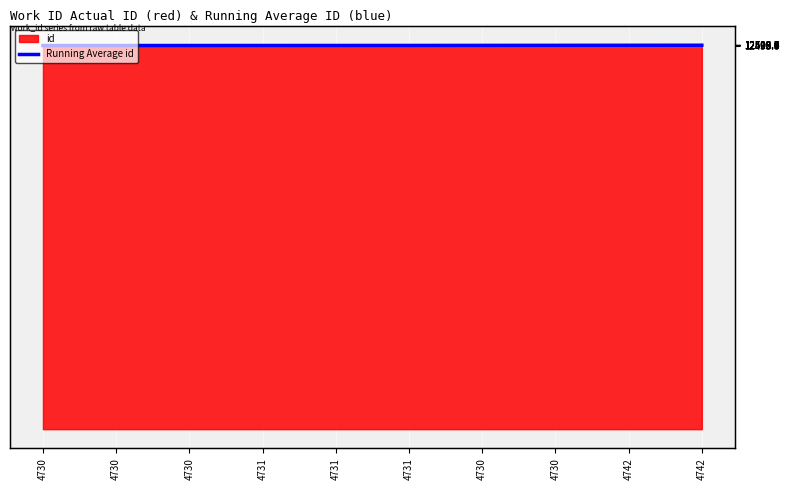

How many values are below 12498?

5